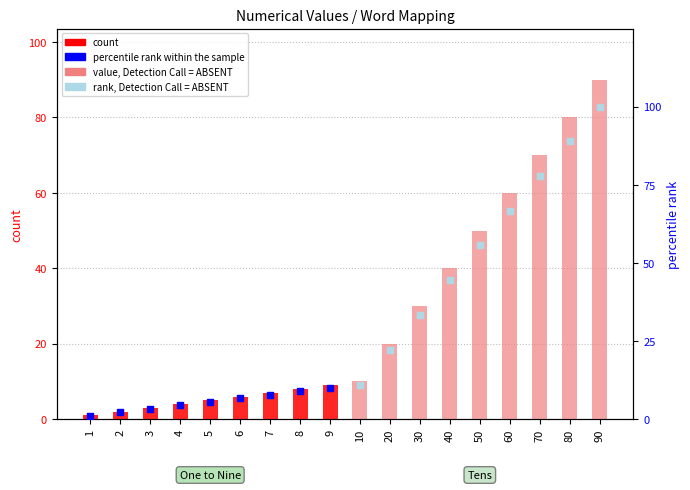

Is the value of percentile rank within the sample at 4 greater than the value of count at 3?

Yes